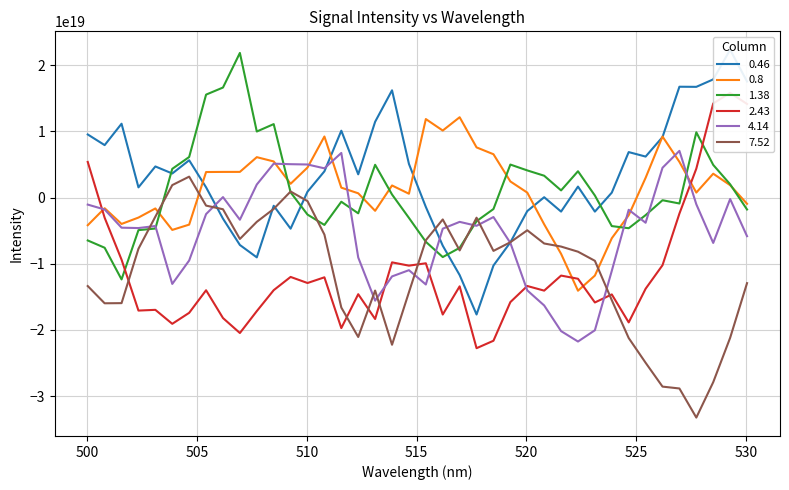

What is the spread (max minus min) of values at 35?

48140600000000000000